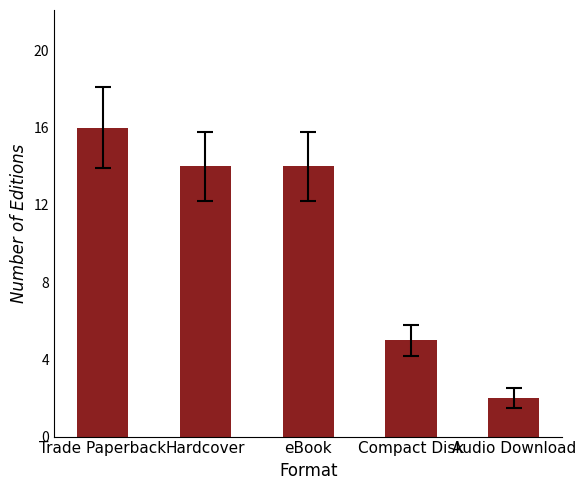

How many categories are shown in the chart?

5